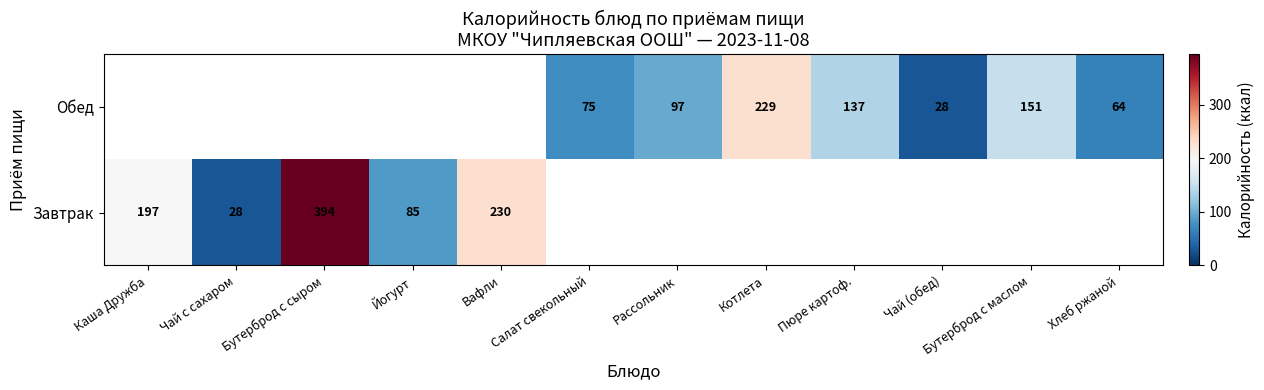

What is the sum of the Обед values at Хлеб ржаной and Котлета?

293